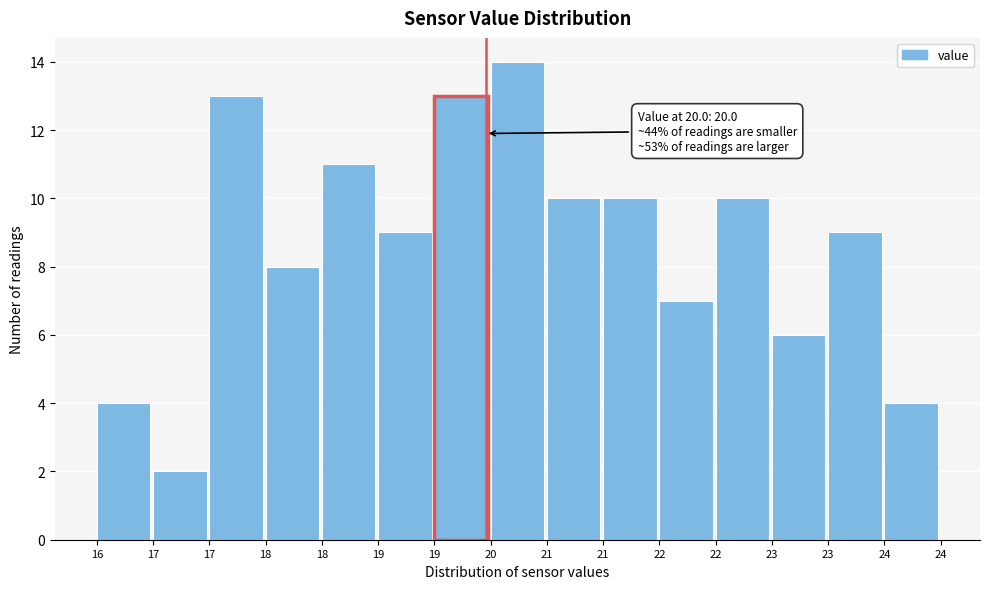

Does the chart contain any negative values?

No